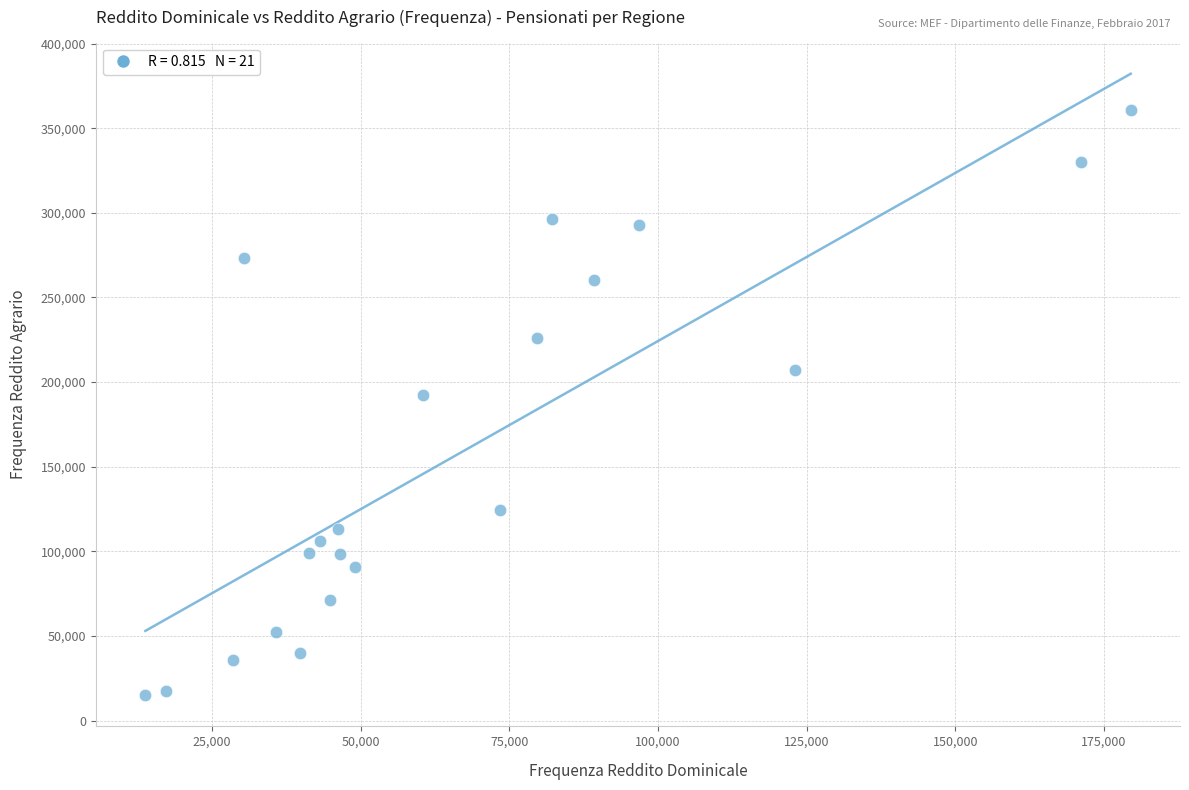

What Y value in the scatter plot is closest to 187867?

192615